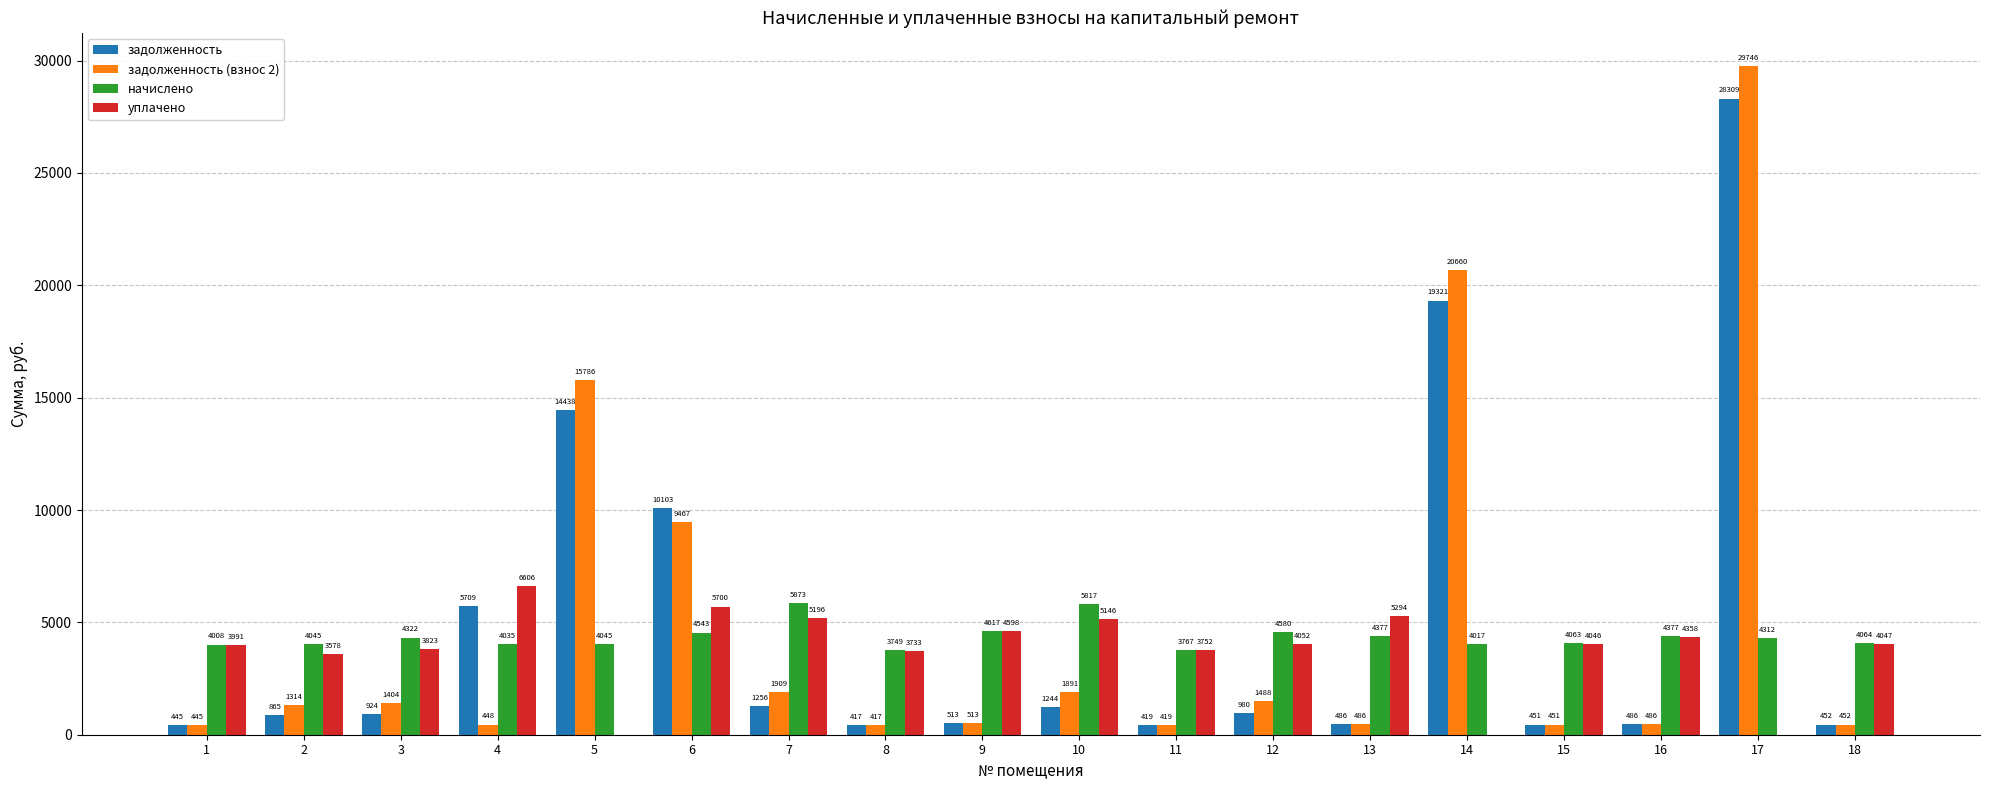

At which category is the sum across all series the highest?

17